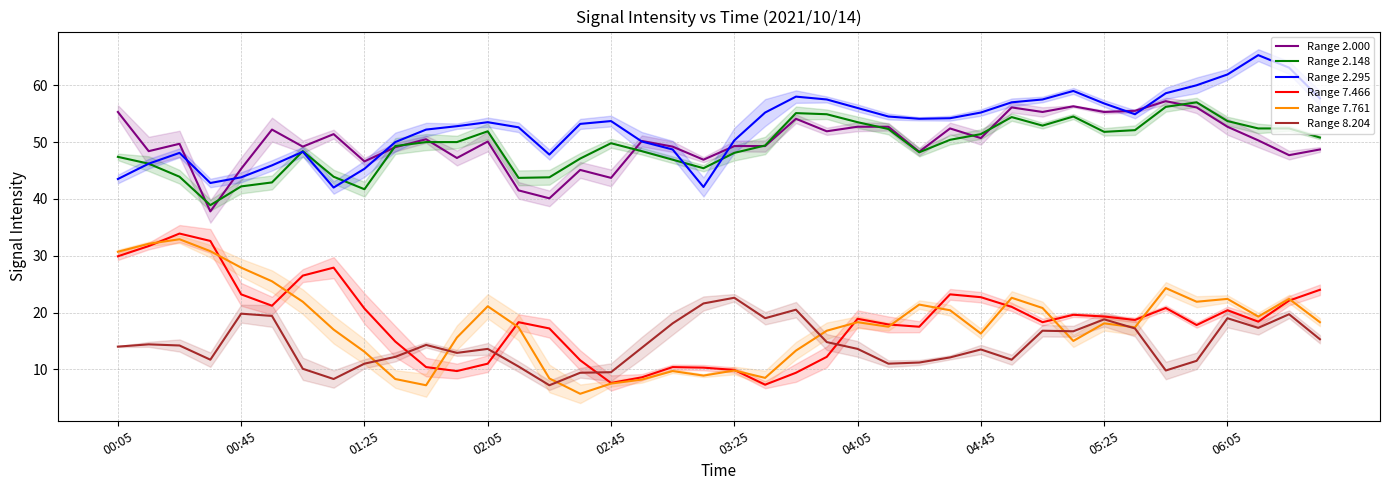

True or false: Range 8.204 has more than 1 interior local peaks.

True